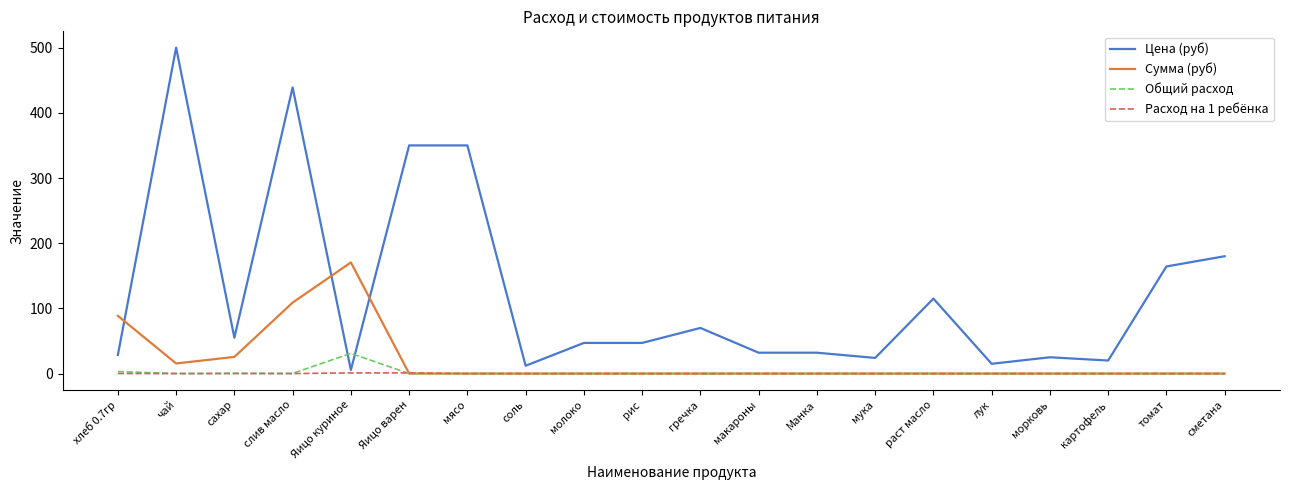

How many intersections are there between Цена (руб) and Сумма (руб)?

3